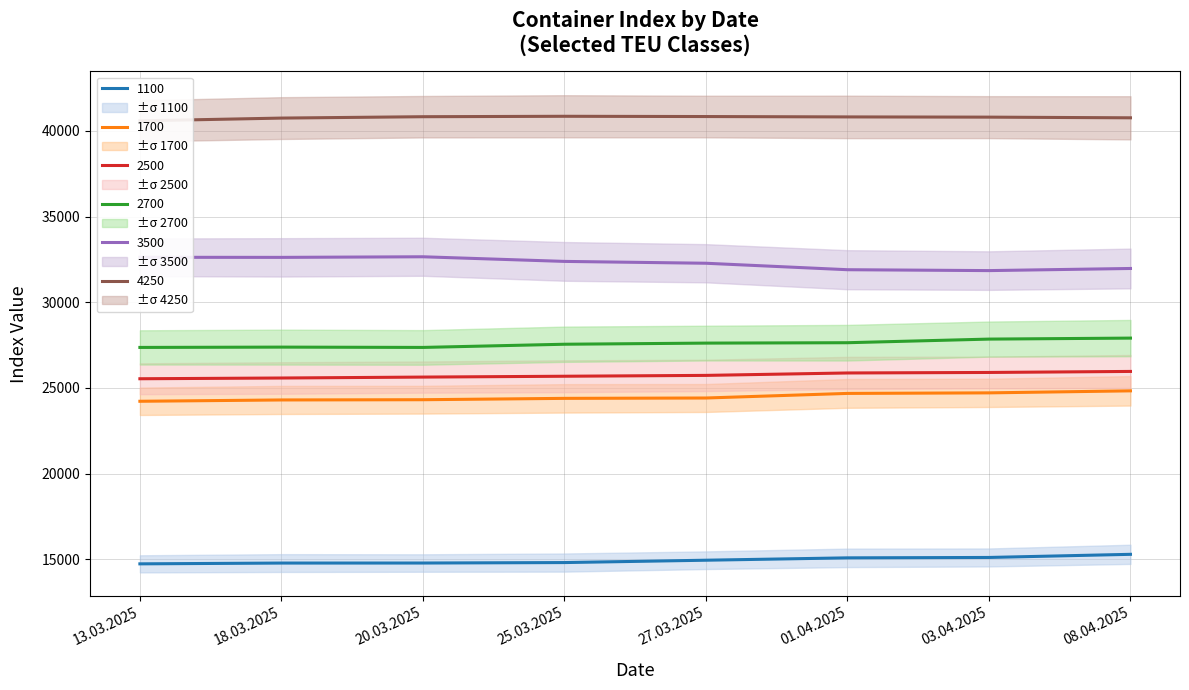

Read the 2700 value at 25.03.2025.

27545